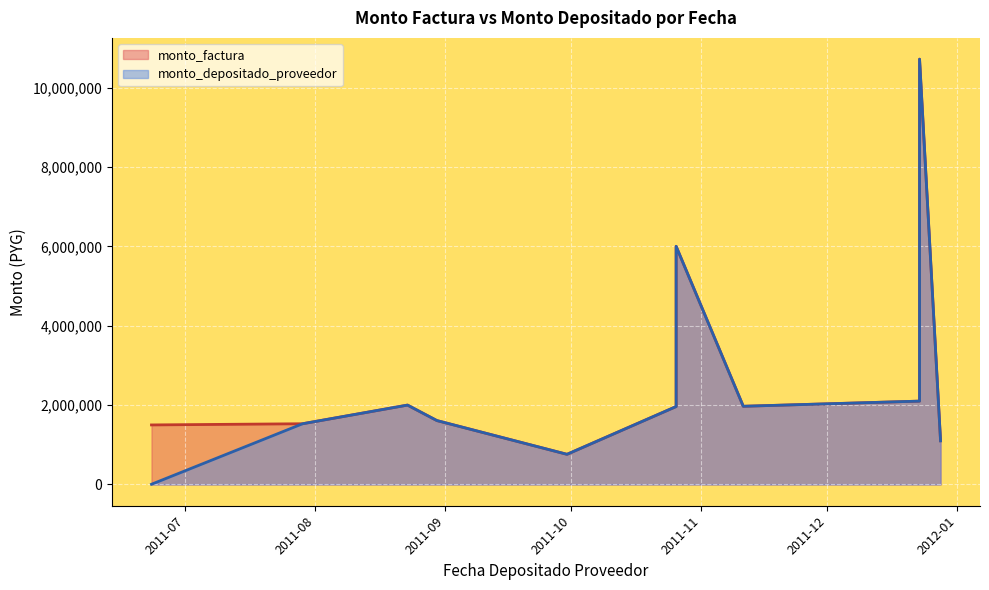

List the series in order of their peak value, lowest first.

monto_factura, monto_depositado_proveedor